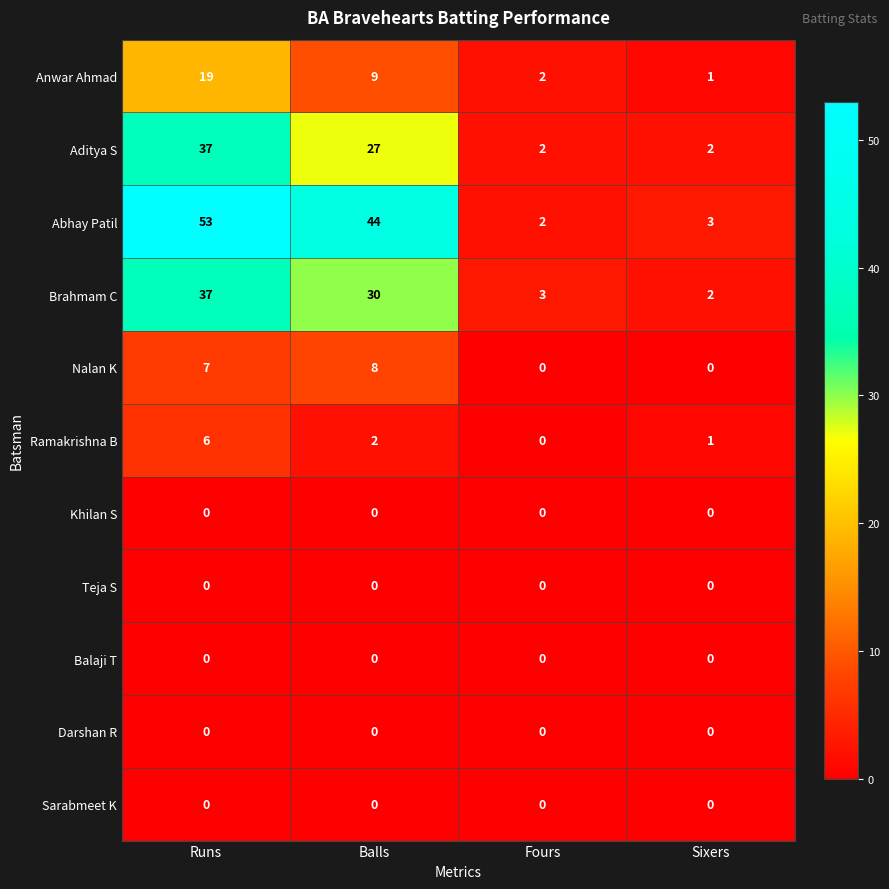

Is it true that Aditya S equals 3 at Sixers?

False